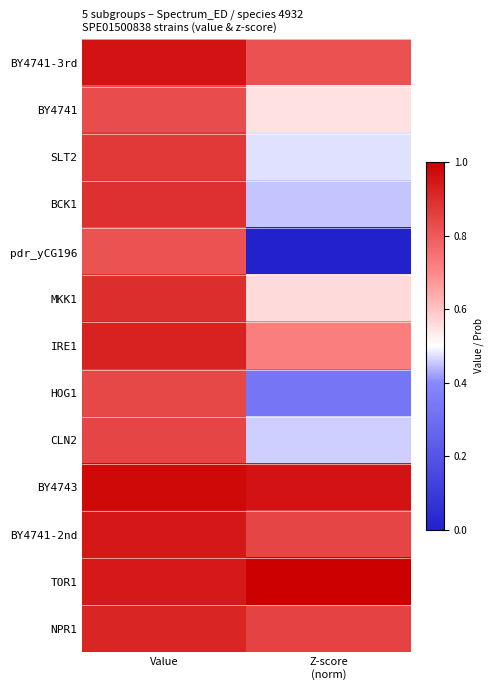

Reading left to right, list all the values displayed in this chart.

BY4741-3rd: Value=1.0	Z-score
(norm)=0.8
BY4741: Value=0.8	Z-score
(norm)=0.5
SLT2: Value=0.9	Z-score
(norm)=0.5
BCK1: Value=0.9	Z-score
(norm)=0.5
pdr_yCG196: Value=0.8	Z-score
(norm)=0.0
MKK1: Value=0.9	Z-score
(norm)=0.6
IRE1: Value=0.9	Z-score
(norm)=0.7
HOG1: Value=0.8	Z-score
(norm)=0.3
CLN2: Value=0.8	Z-score
(norm)=0.5
BY4743: Value=1.0	Z-score
(norm)=1.0
BY4741-2nd: Value=0.9	Z-score
(norm)=0.8
TOR1: Value=0.9	Z-score
(norm)=1.0
NPR1: Value=0.9	Z-score
(norm)=0.9